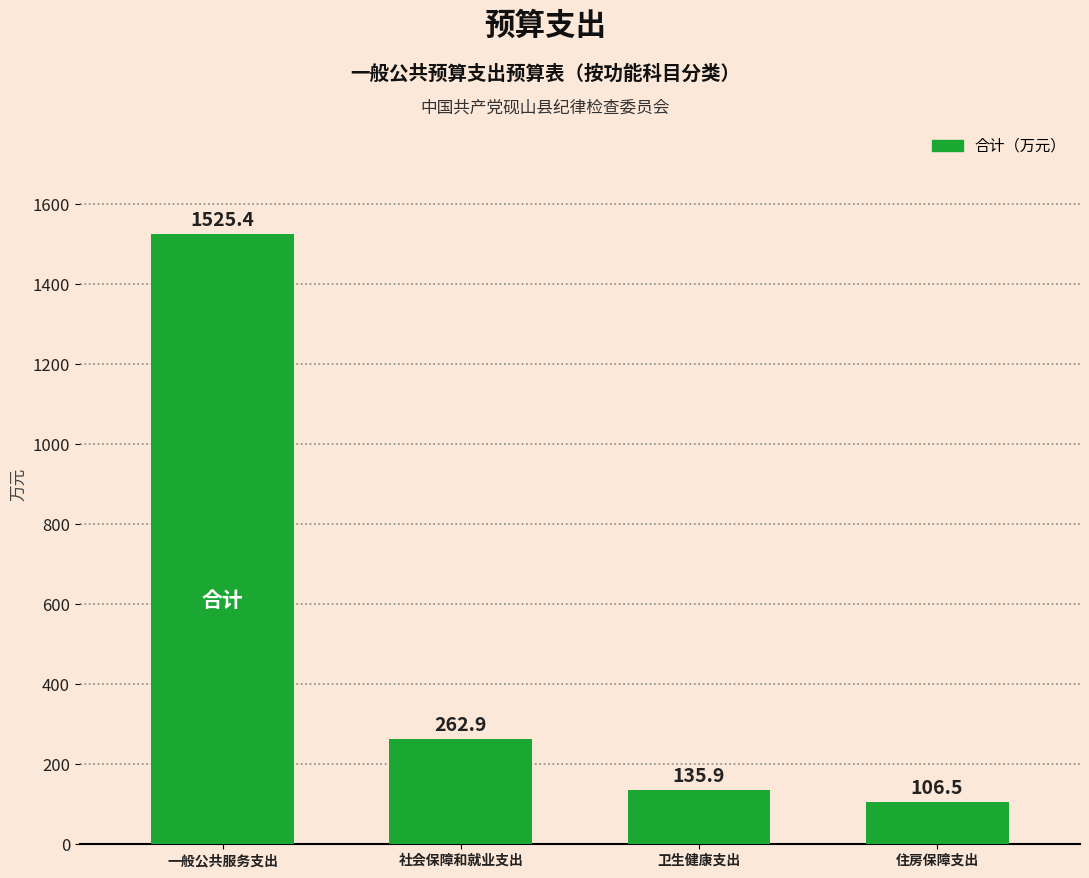

How many values exceed 262?

2